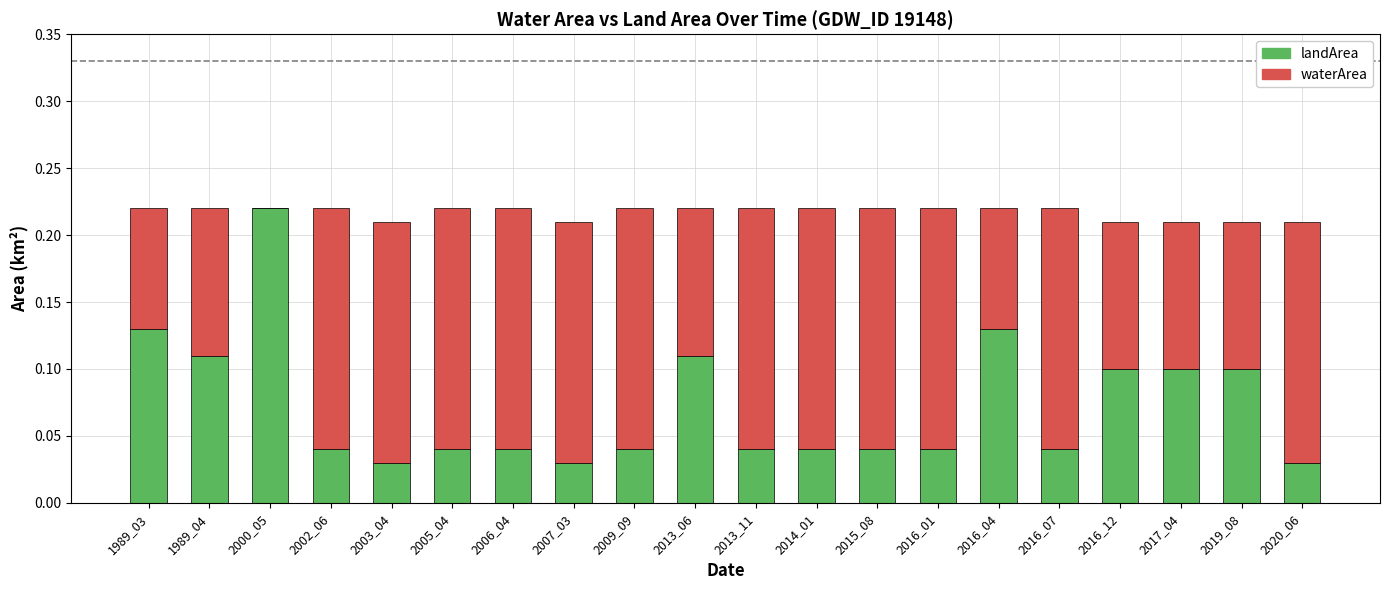

Is it true that landArea equals 0.0 at 2016_01?

True